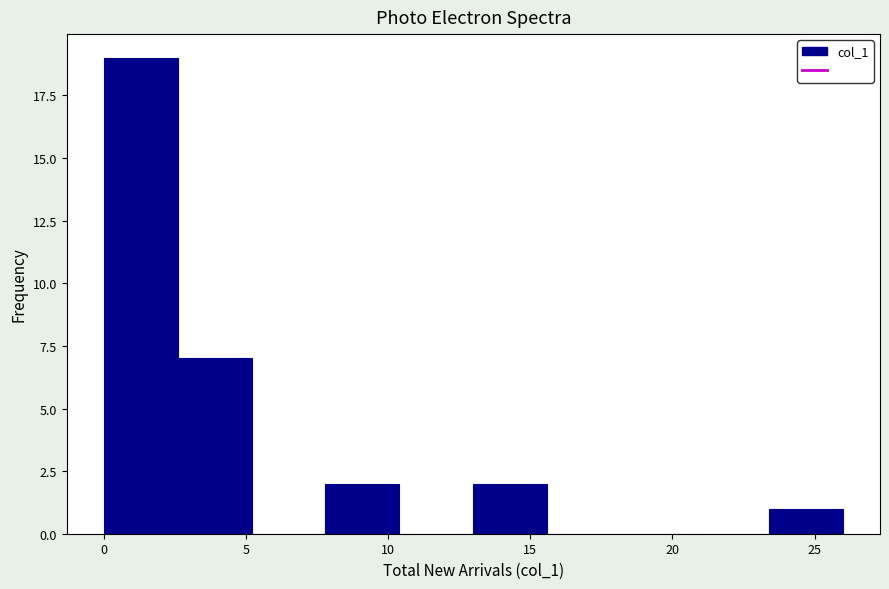

How tall is the bar that spans 23.4 to 26.0 on the x-axis? Neither the bar edges nor the heights are printed on the chart, so give them approximately, as read against the axes.

1